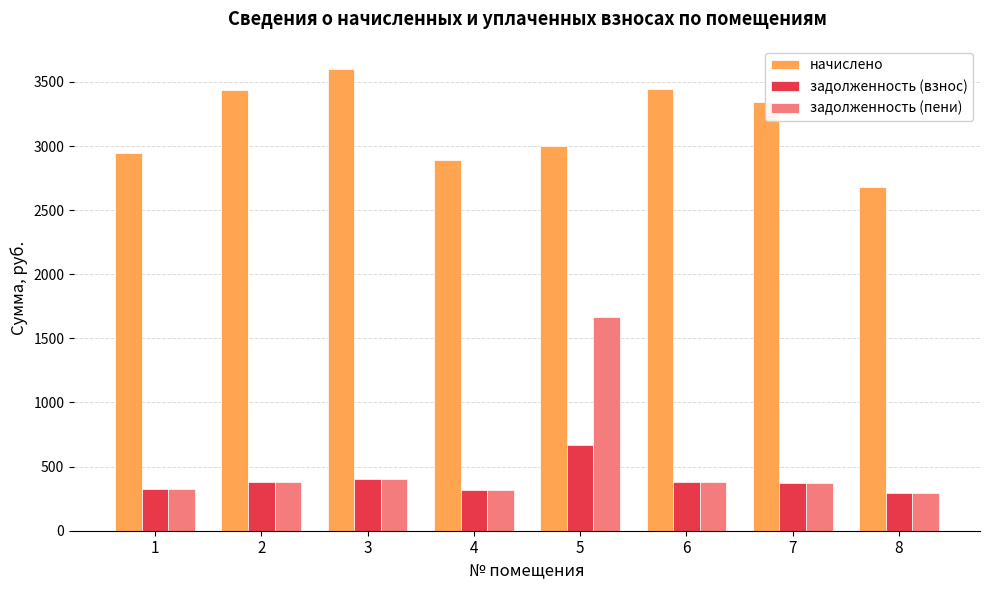

Which series has the largest total across all categories?

начислено